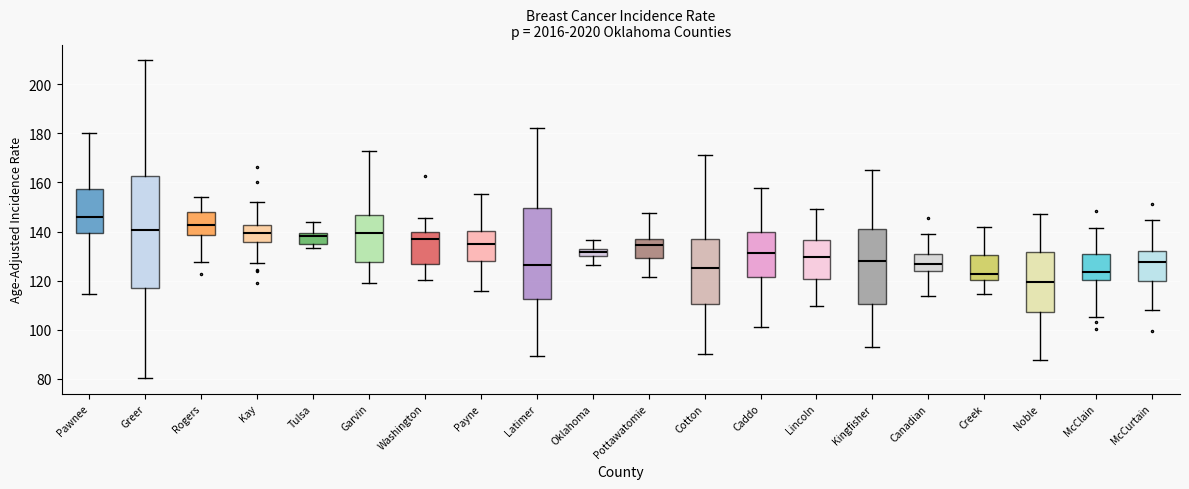

Reading left to right, read every box against the y-axis: the position of its median line, the range the box covers, and the ends of its whiskers. The values are not printed on the chart, so give them approximately, as read against the axis.

Pawnee: median 146, box 140 to 158, whiskers 114 to 180
Greer: median 140, box 118 to 162, whiskers 80 to 210
Rogers: median 142, box 138 to 148, whiskers 128 to 154
Kay: median 140, box 136 to 142, whiskers 128 to 152
Tulsa: median 138, box 136 to 140, whiskers 134 to 144
Garvin: median 140, box 128 to 146, whiskers 120 to 172
Washington: median 136, box 126 to 140, whiskers 120 to 146
Payne: median 134, box 128 to 140, whiskers 116 to 156
Latimer: median 126, box 112 to 150, whiskers 90 to 182
Oklahoma: median 132 (inside the box), box 130 to 132, whiskers 126 to 136
Pottawatomie: median 134, box 130 to 138, whiskers 122 to 148
Cotton: median 126, box 110 to 136, whiskers 90 to 172
Caddo: median 132, box 122 to 140, whiskers 102 to 158
Lincoln: median 130, box 120 to 136, whiskers 110 to 150
Kingfisher: median 128, box 110 to 142, whiskers 92 to 164
Canadian: median 126, box 124 to 130, whiskers 114 to 138
Creek: median 122, box 120 to 130, whiskers 114 to 142
Noble: median 120, box 108 to 132, whiskers 88 to 148
McClain: median 124, box 120 to 132, whiskers 106 to 142
McCurtain: median 128, box 120 to 132, whiskers 108 to 144